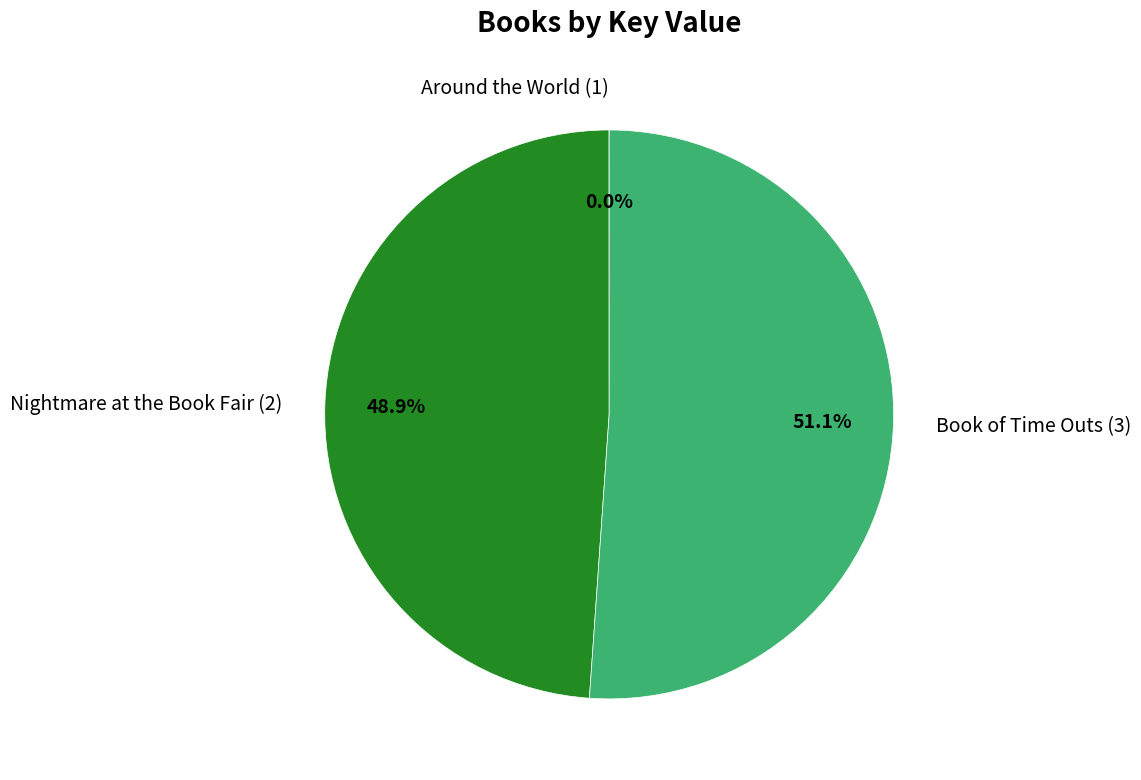

What is the ratio of the value at Nightmare at the Book Fair (2) to the value at Book of Time Outs (3)?

1.0